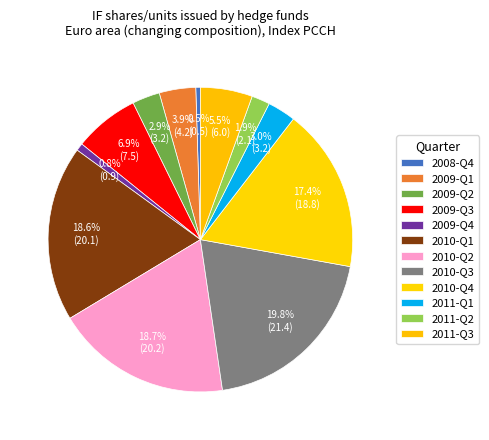

To the nearest percent, what portion does 2009-Q2 represent?

3%